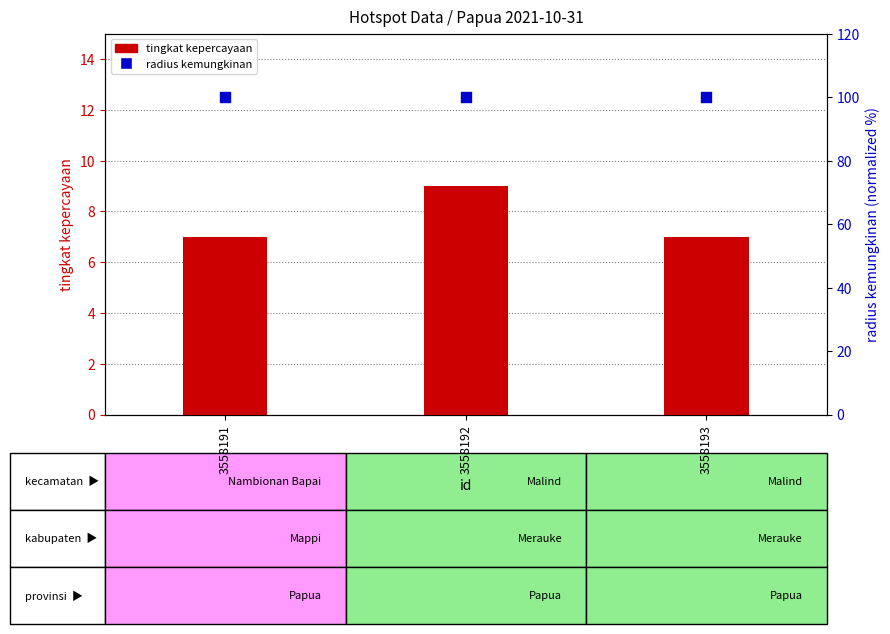

Which series reaches the maximum Y coordinate?

radius kemungkinan